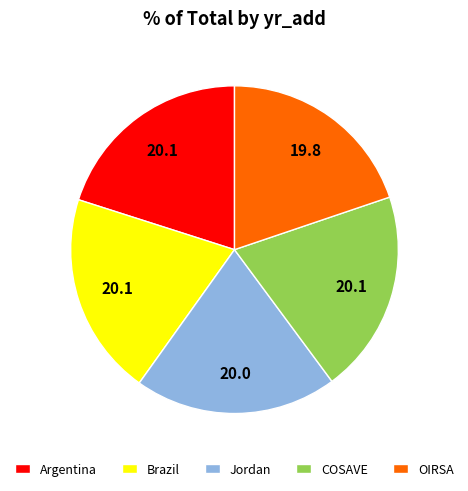

Approximately how many times larger is the value at Jordan compared to OIRSA?

1.0